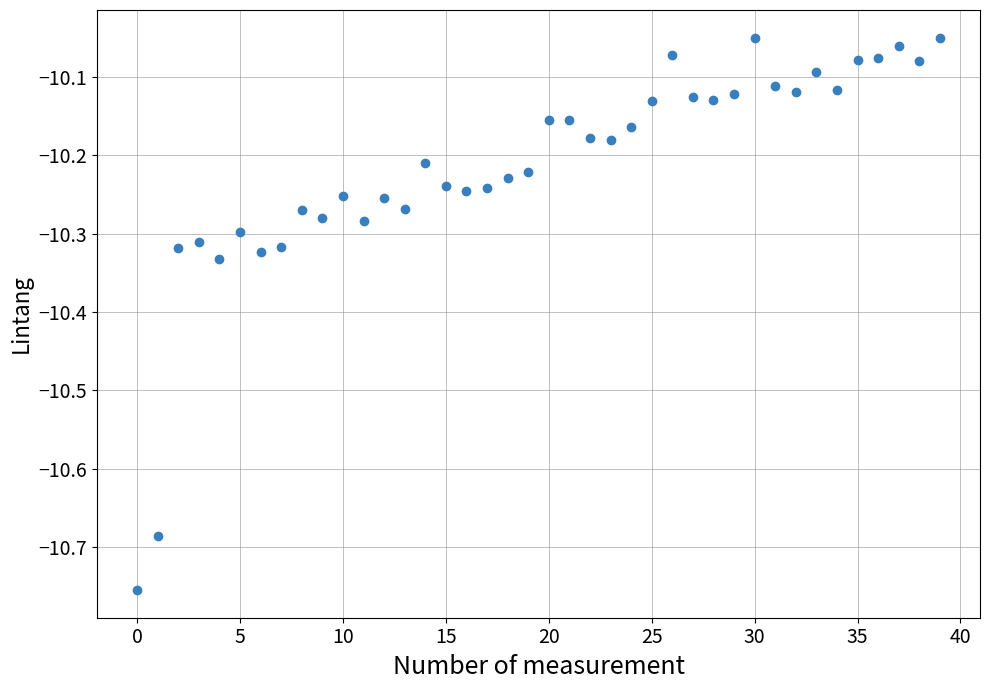

What is the range of Y values (max minus min)?

0.7